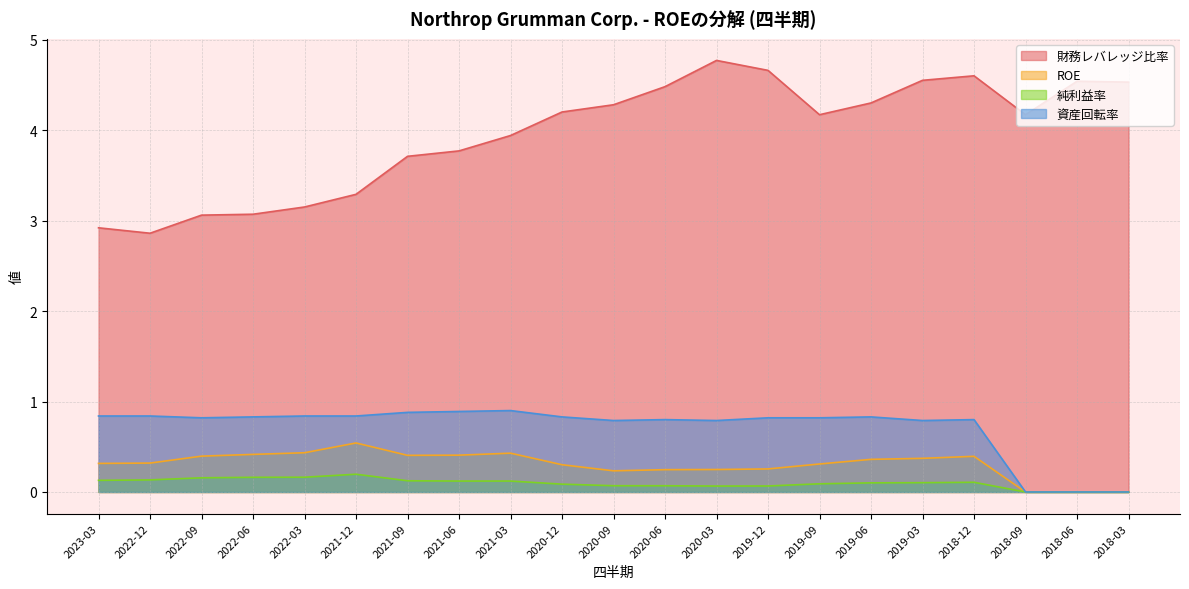

What is the sum of all 財務レバレッジ比率 values?

83.0